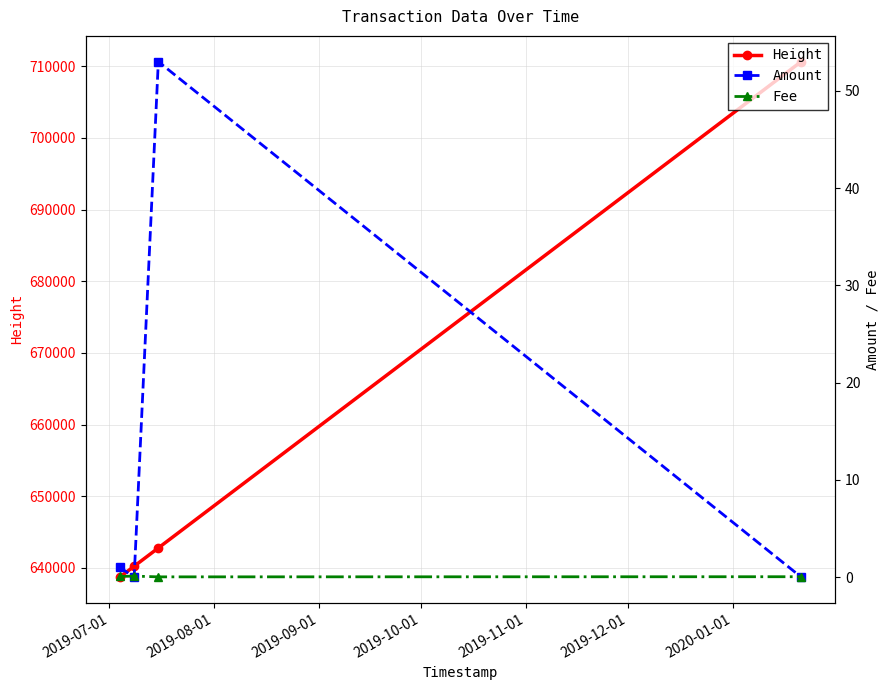

True or false: Amount has more than 0 interior local peaks.

True